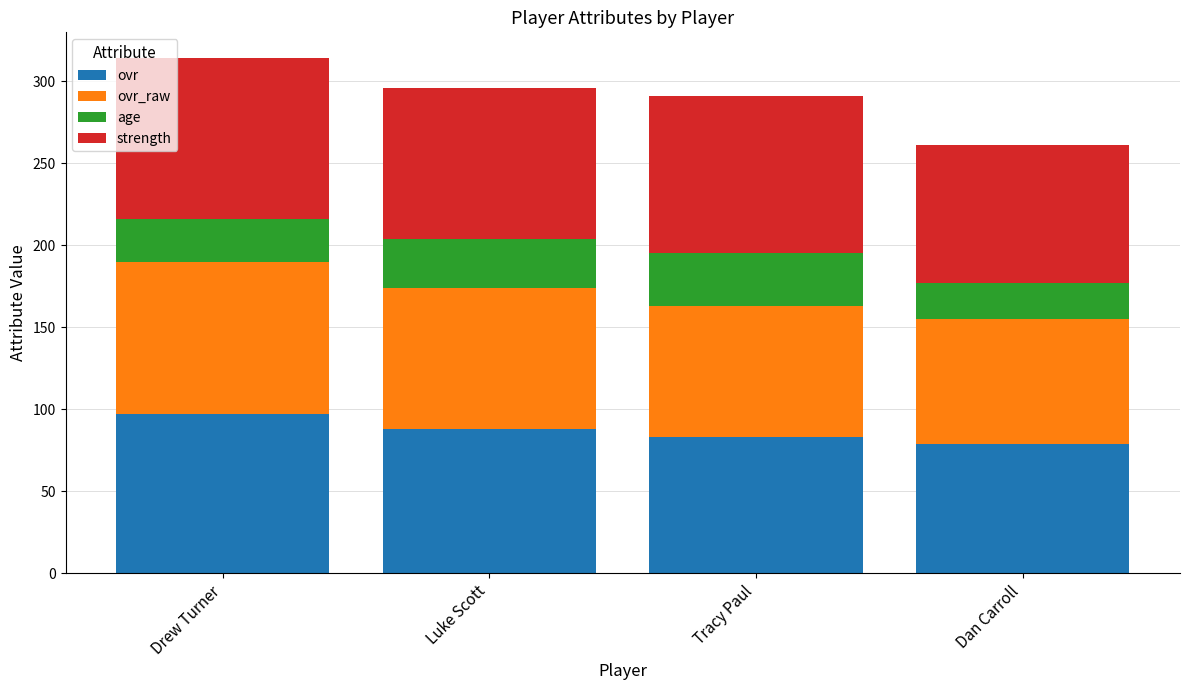

What is the difference between the maximum and minimum values in the ovr series?

18